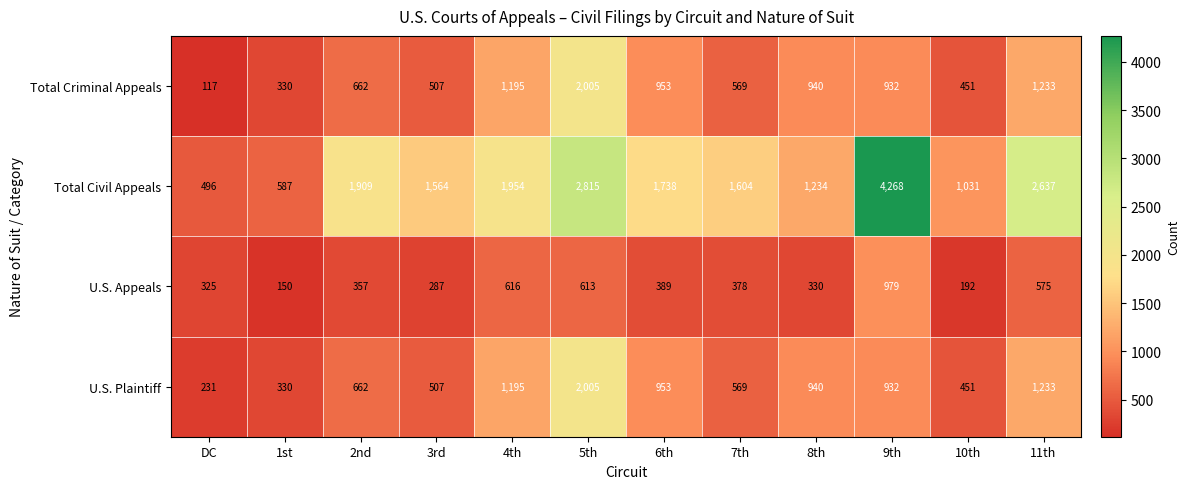

What is the minimum value shown in the chart?

117